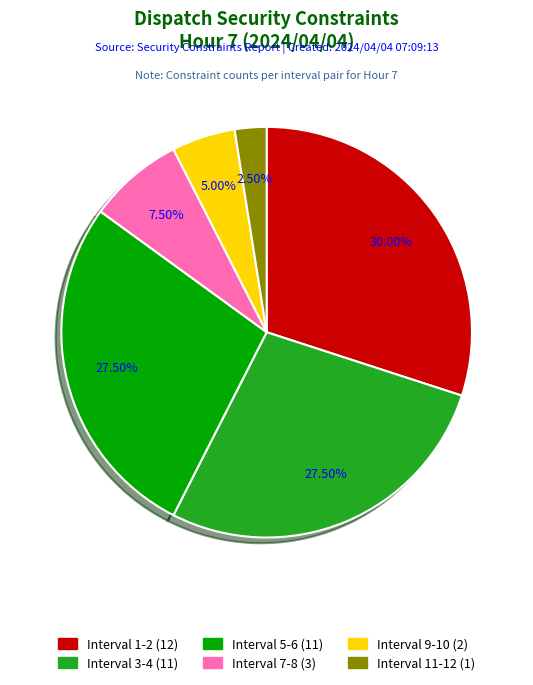

Is the sum of Interval 1-2 and Interval 3-4 greater than half?

Yes